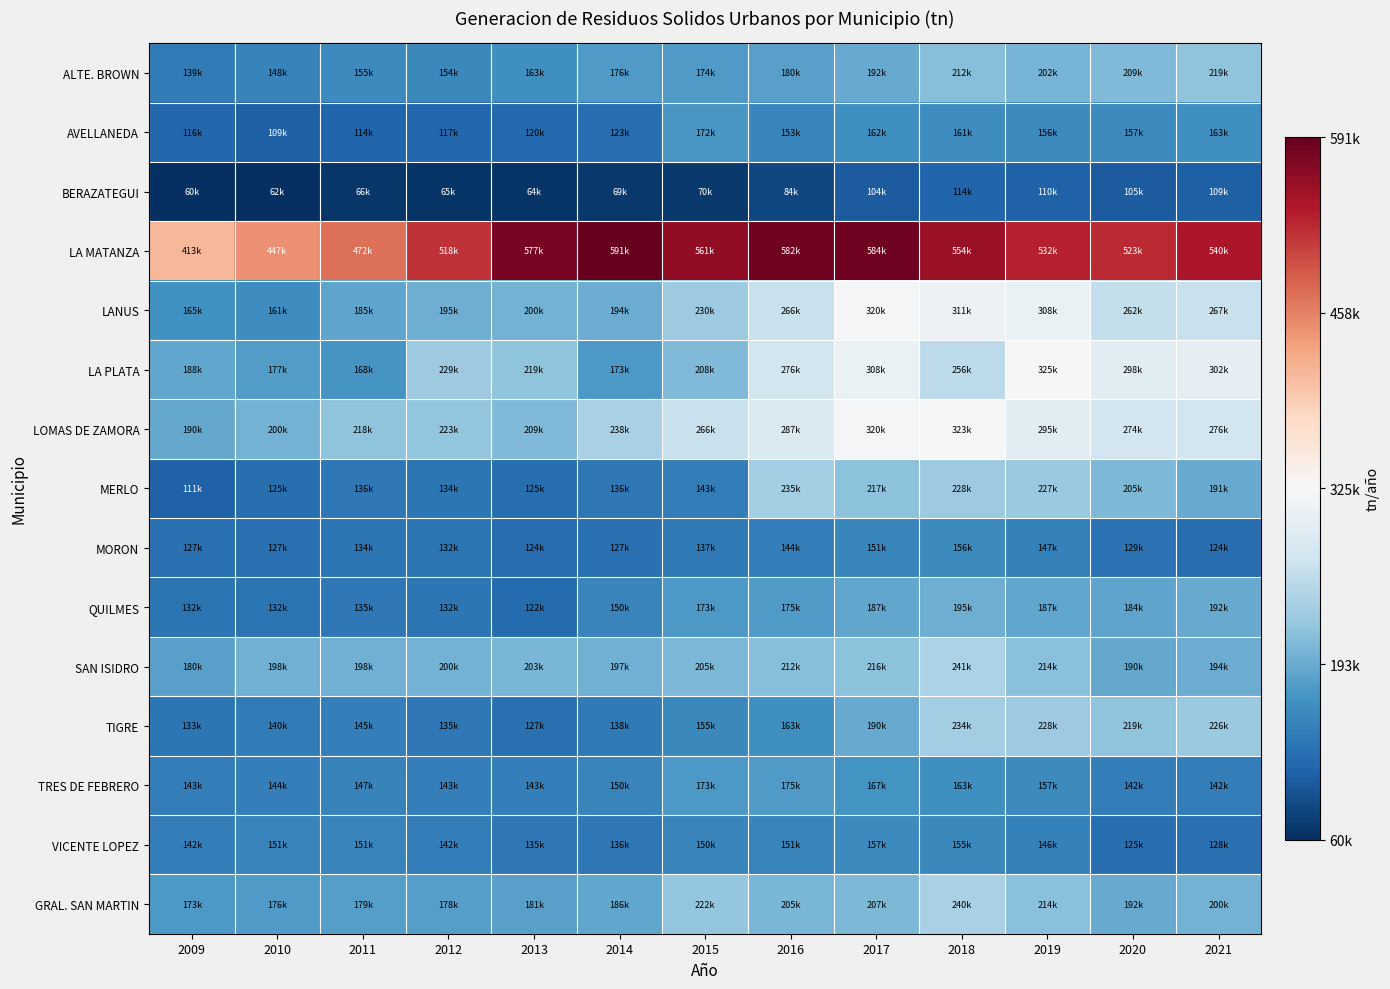

Which series has the largest total across all categories?

LA MATANZA